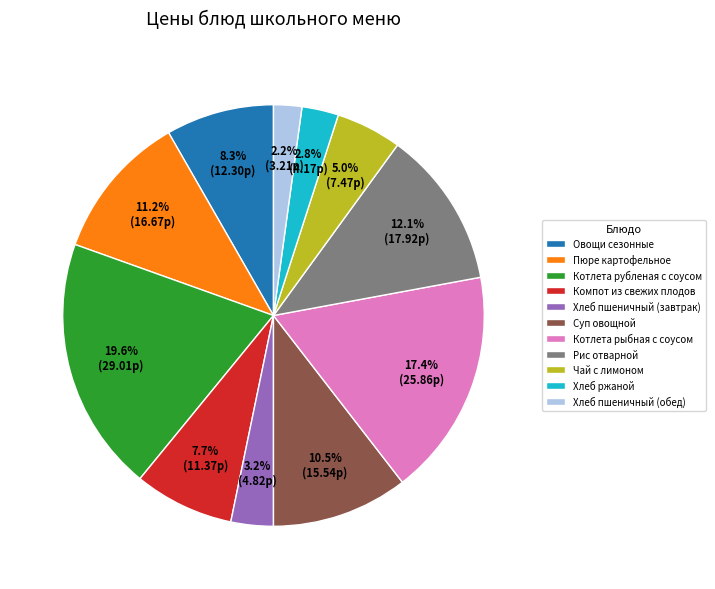

Does Рис отварной represent more than half of the total?

No